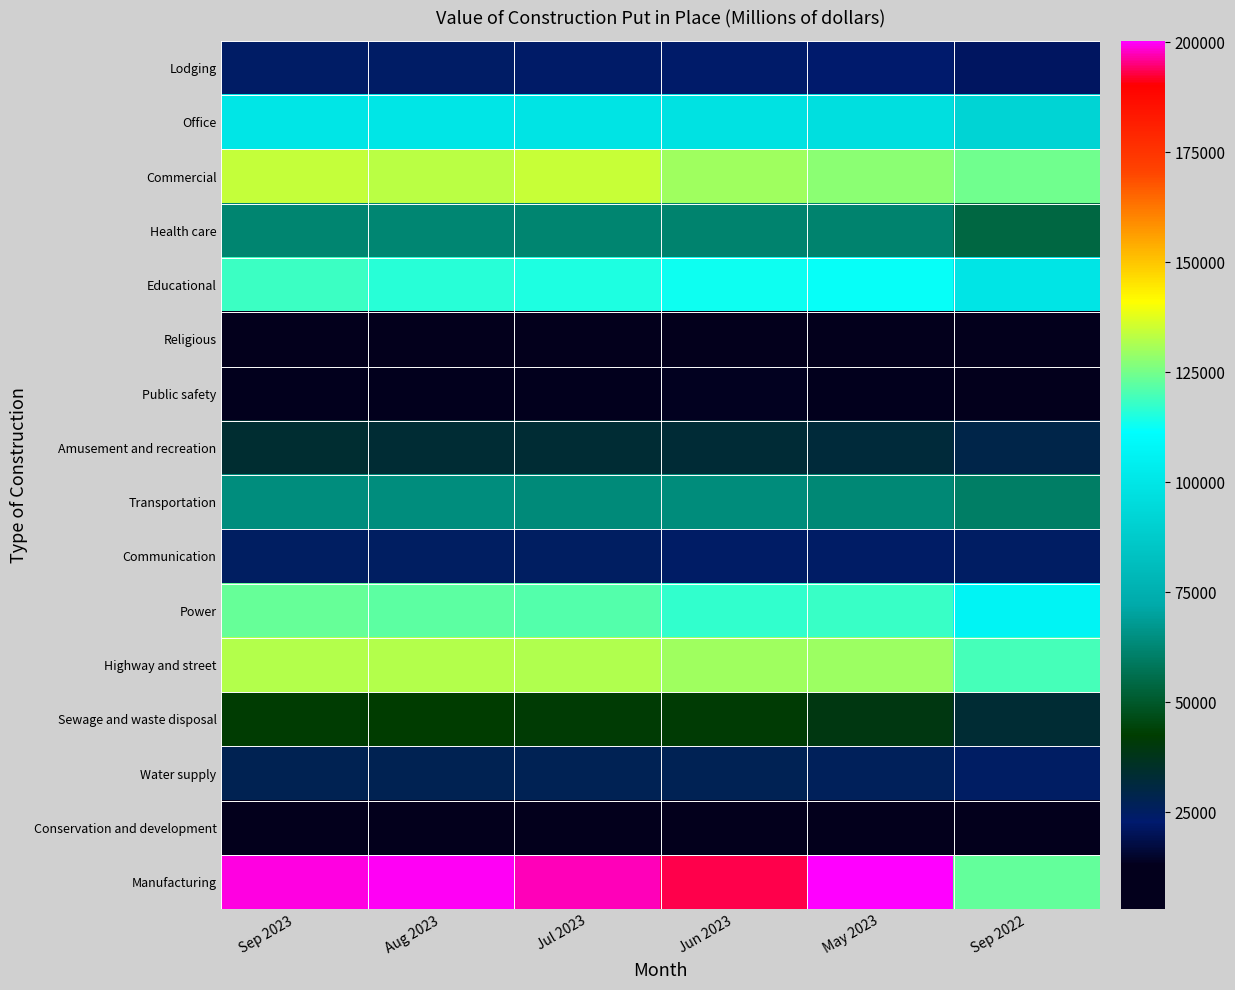

Which series has the largest total across all categories?

Manufacturing